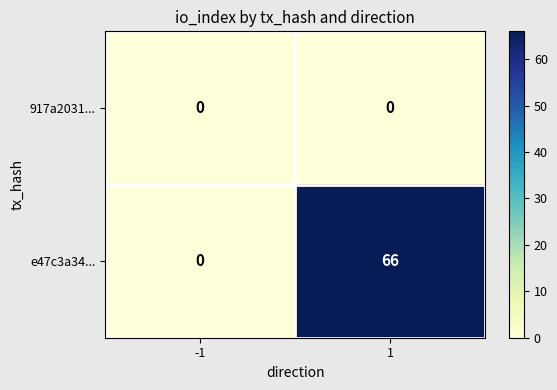

Between -1 and 1, which series saw the biggest shift?

e47c3a34...